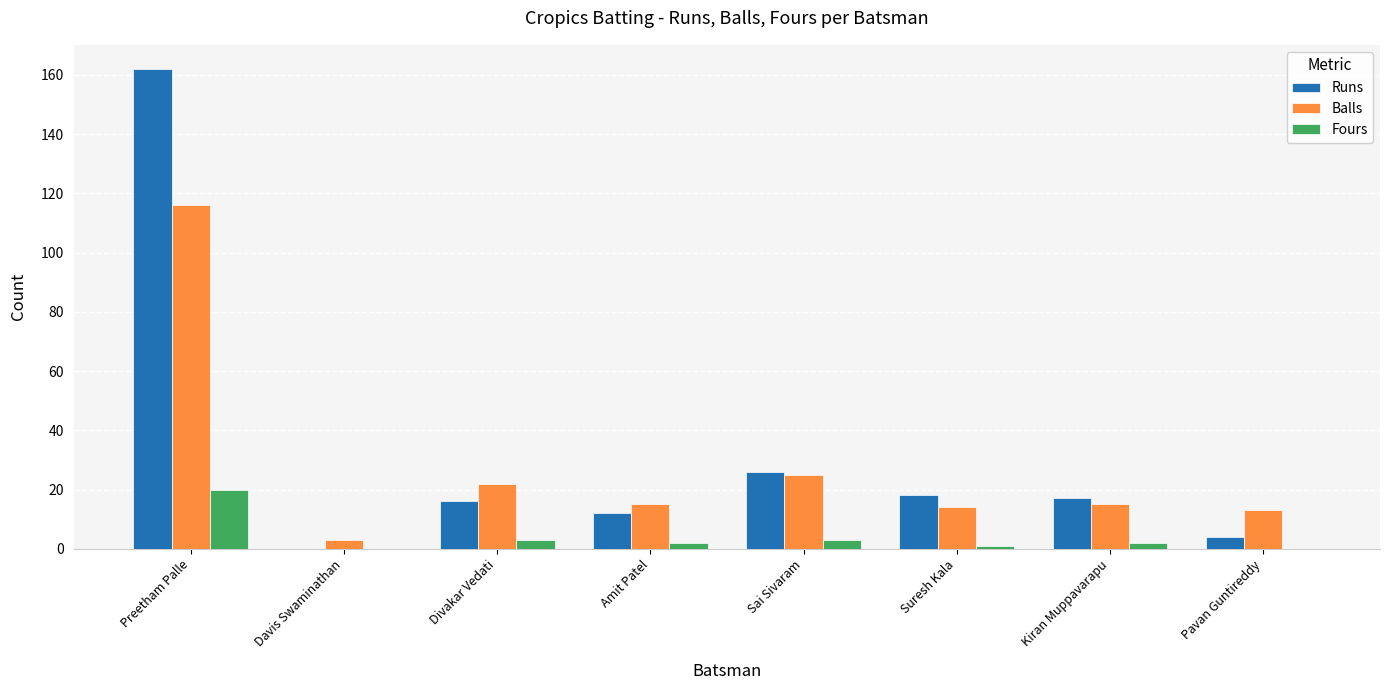

At which label does Runs first exceed 17?

Preetham Palle